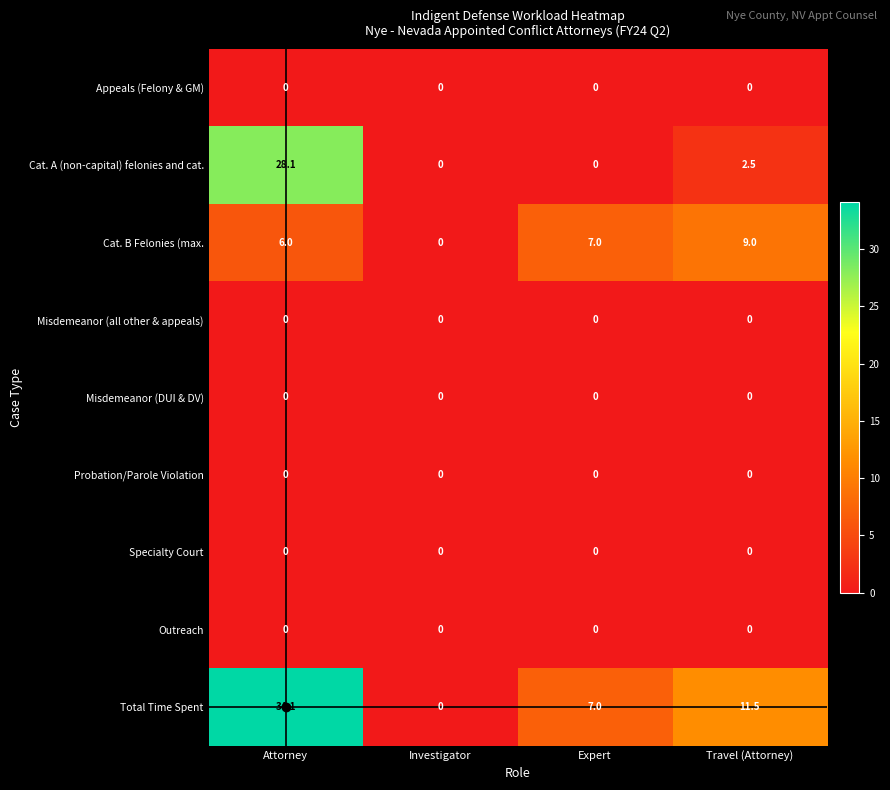

What is the difference between the second highest and minimum values in the Cat. A (non-capital) felonies and cat. series?

2.5